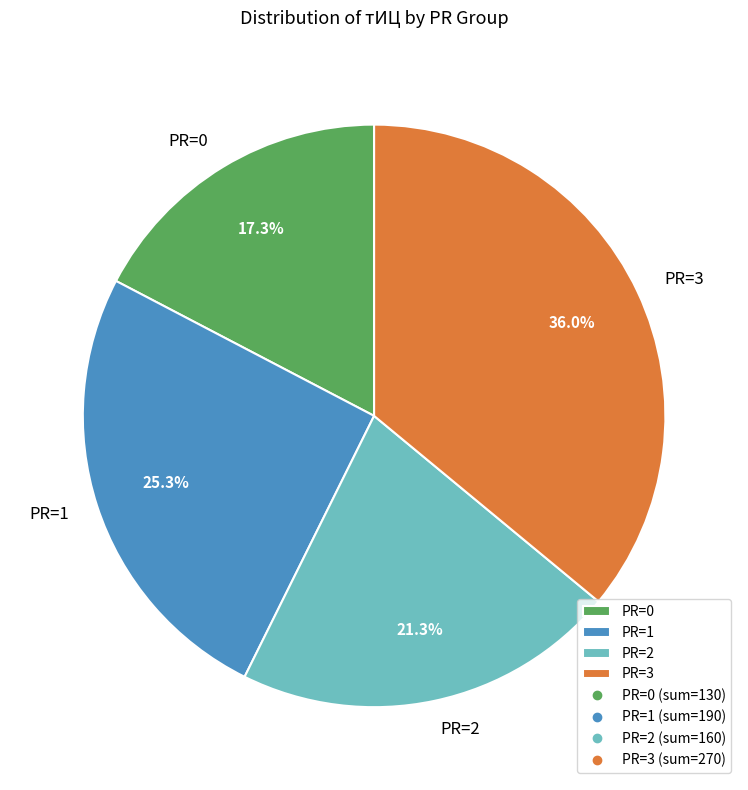

Between PR=3 and PR=1, which is larger?

PR=3